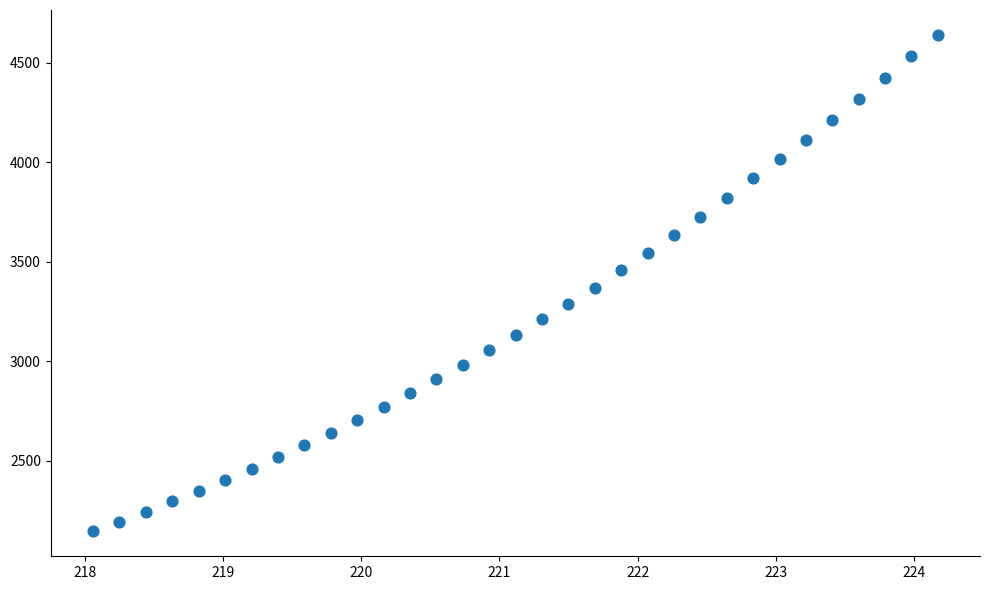

What is the range of X values (max minus min)?

6.1